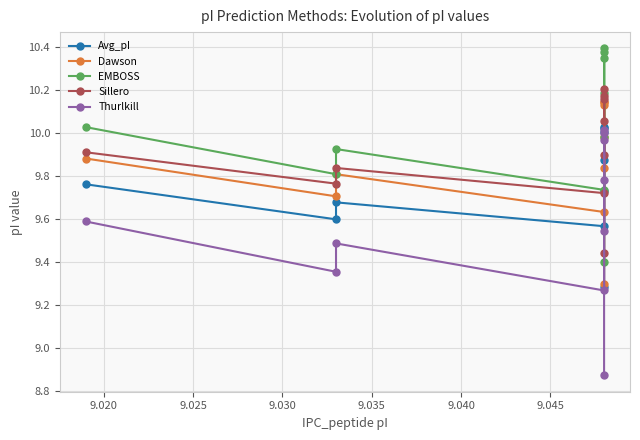

What is the sum of all Sillero values?

99.2